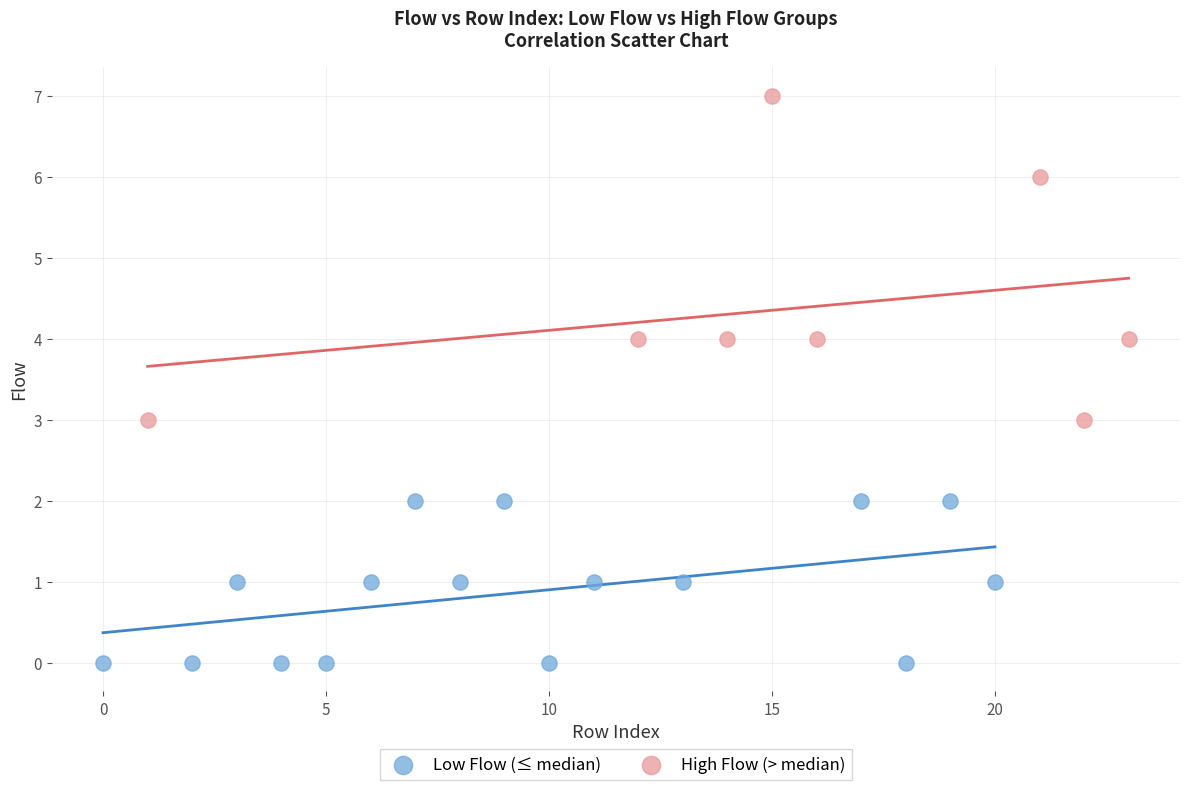

What are all the series names shown in the legend?

Low Flow (≤ median), High Flow (> median)